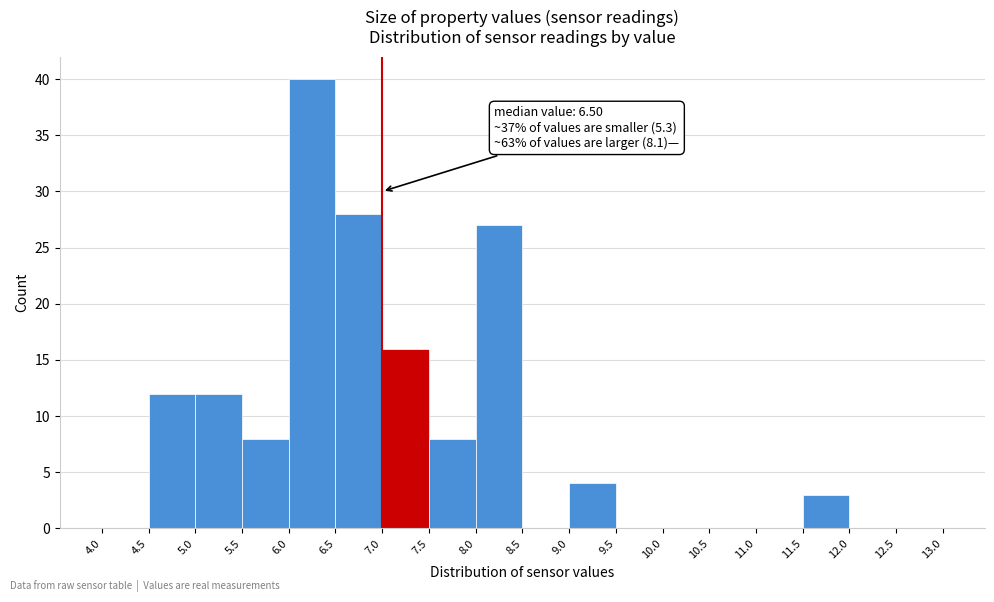

Which range on the x-axis has the tallest bar?

6.0 to 6.5